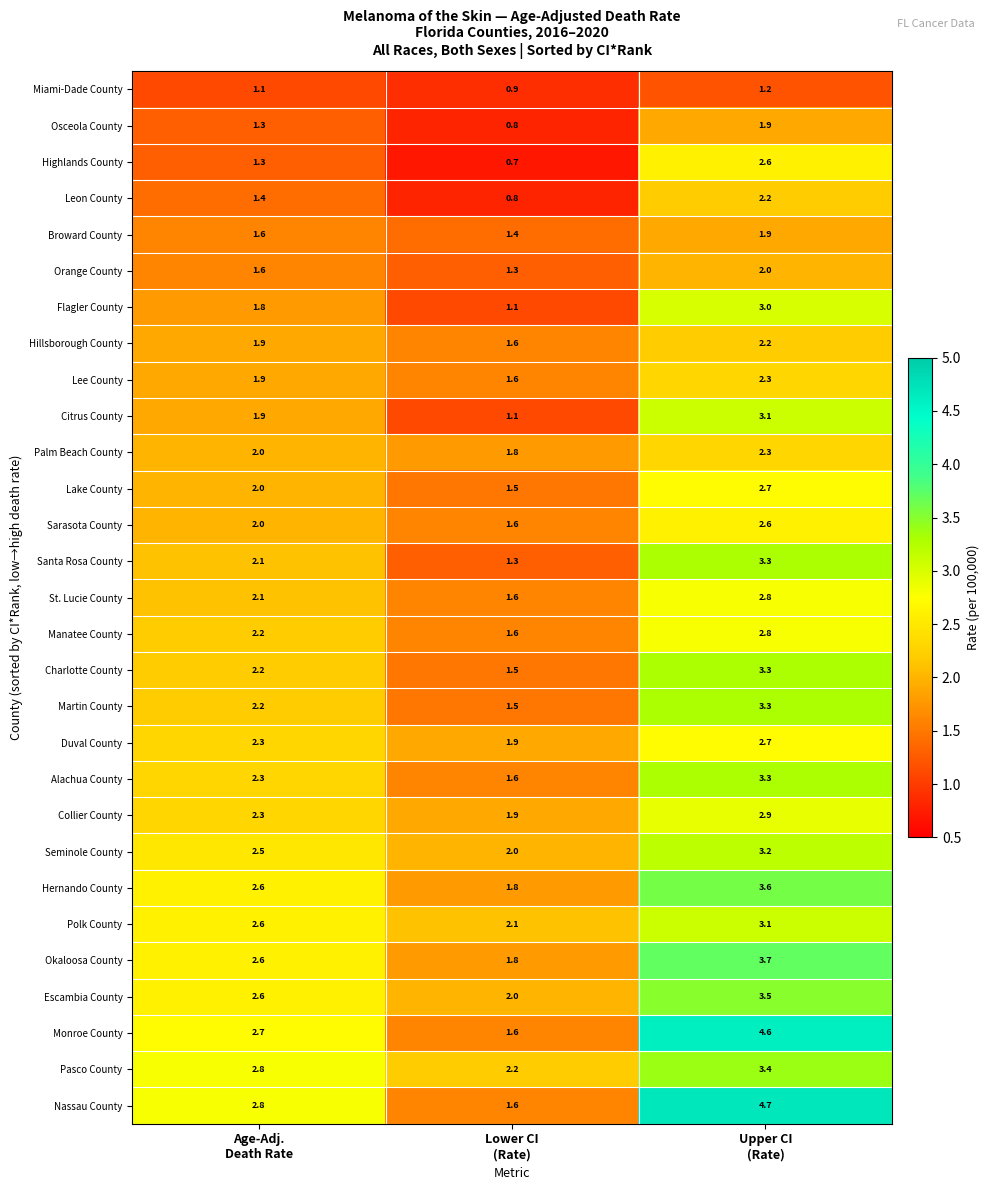

How many values in the Sarasota County series are below 2?

1